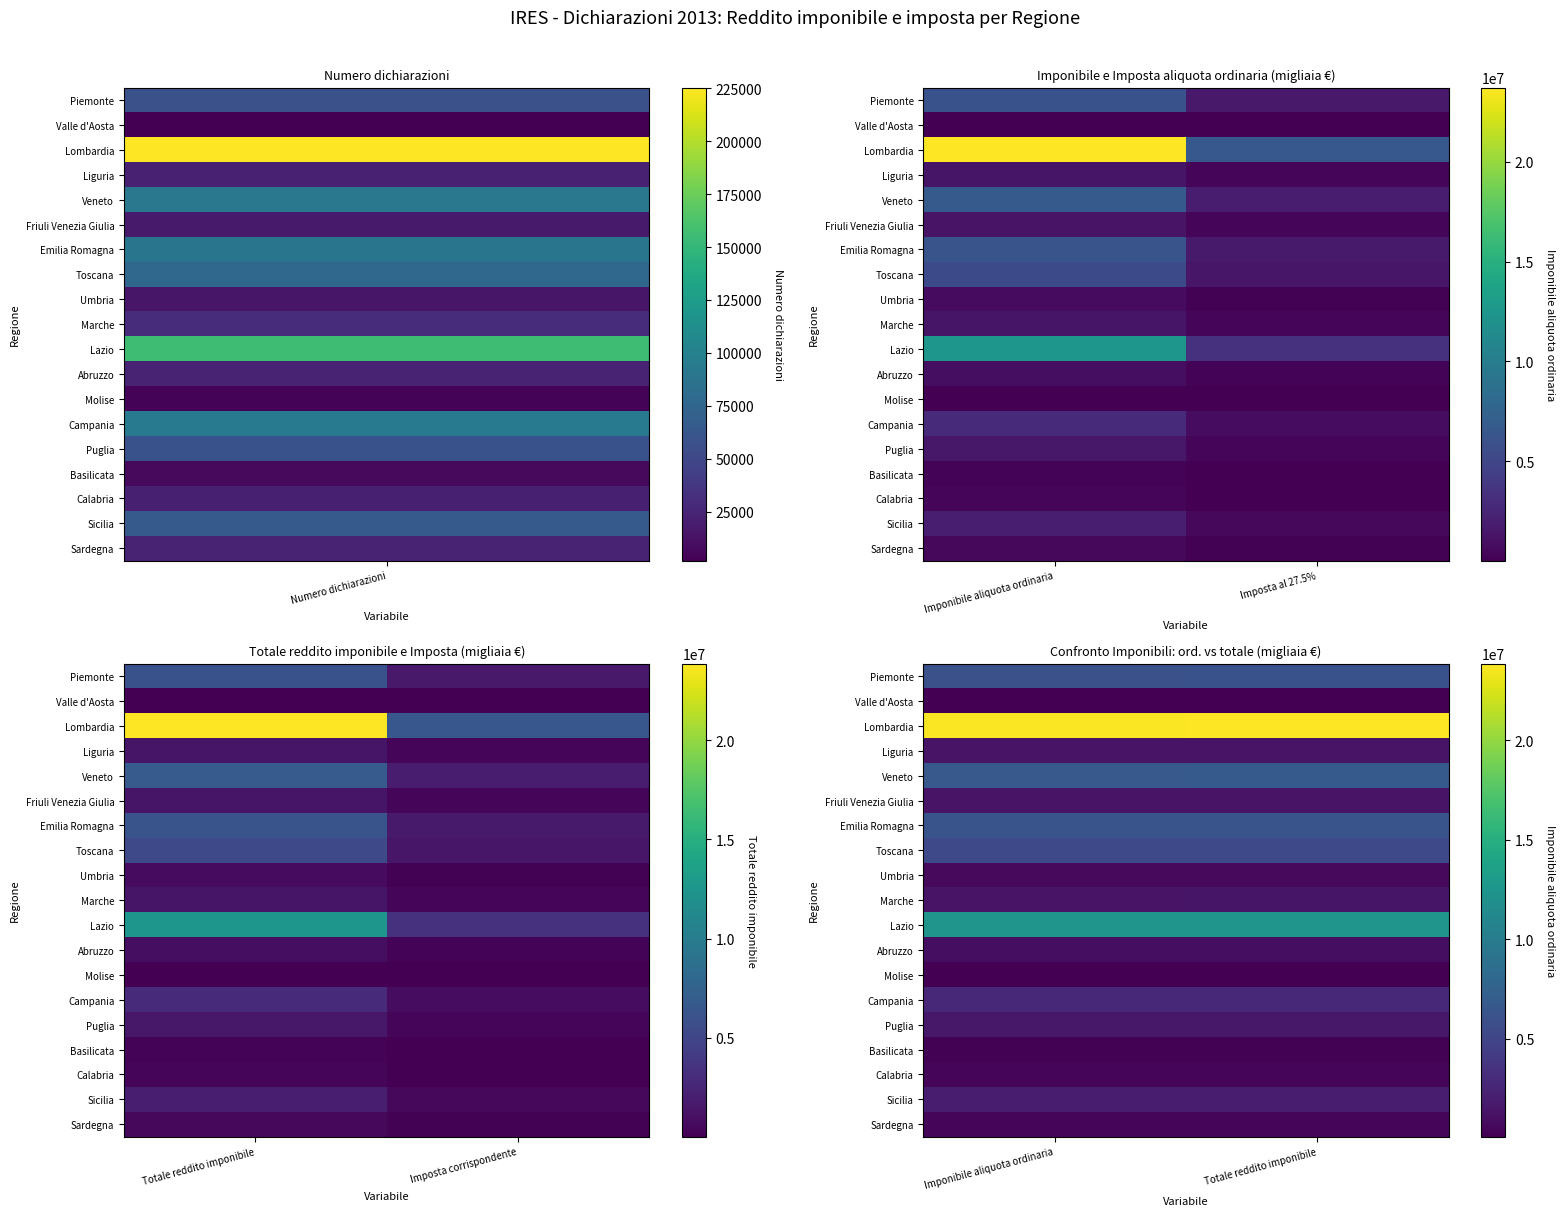

At how many categories does at least one series exceed 13909851?

2